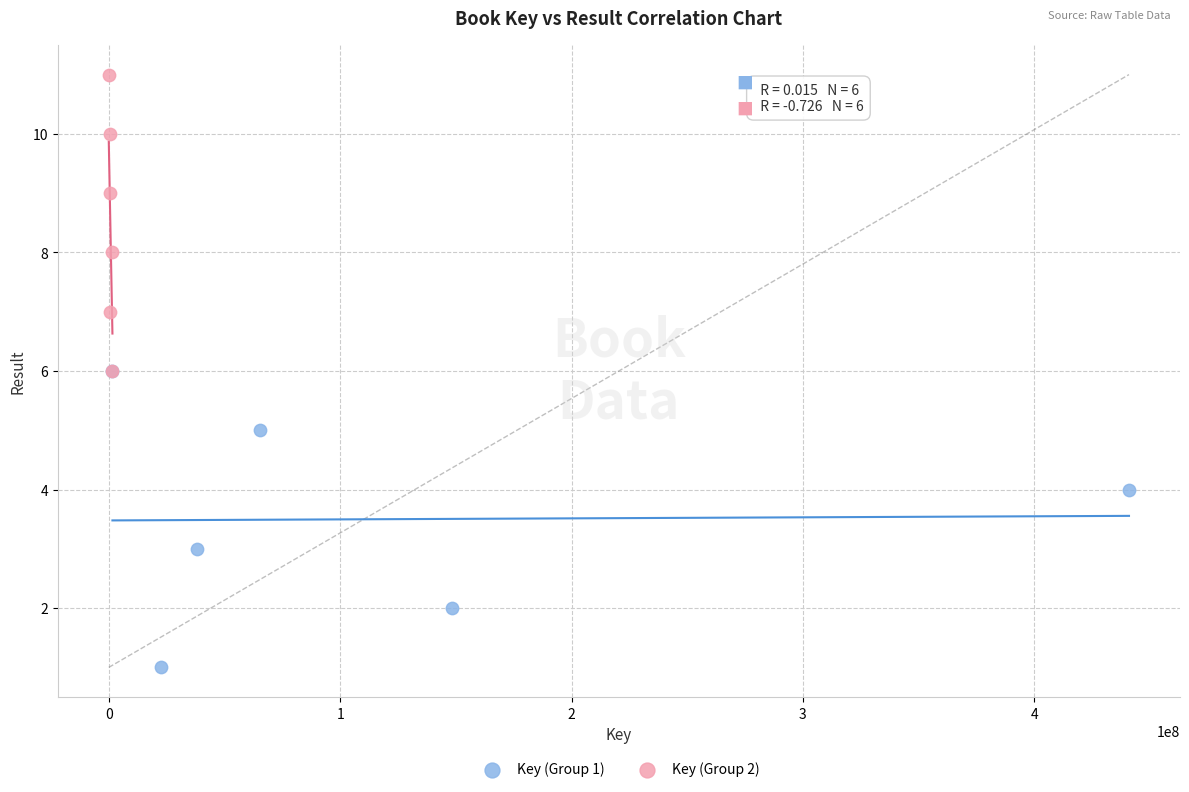

Which series contains the highest Y value?

Key (Group 2)